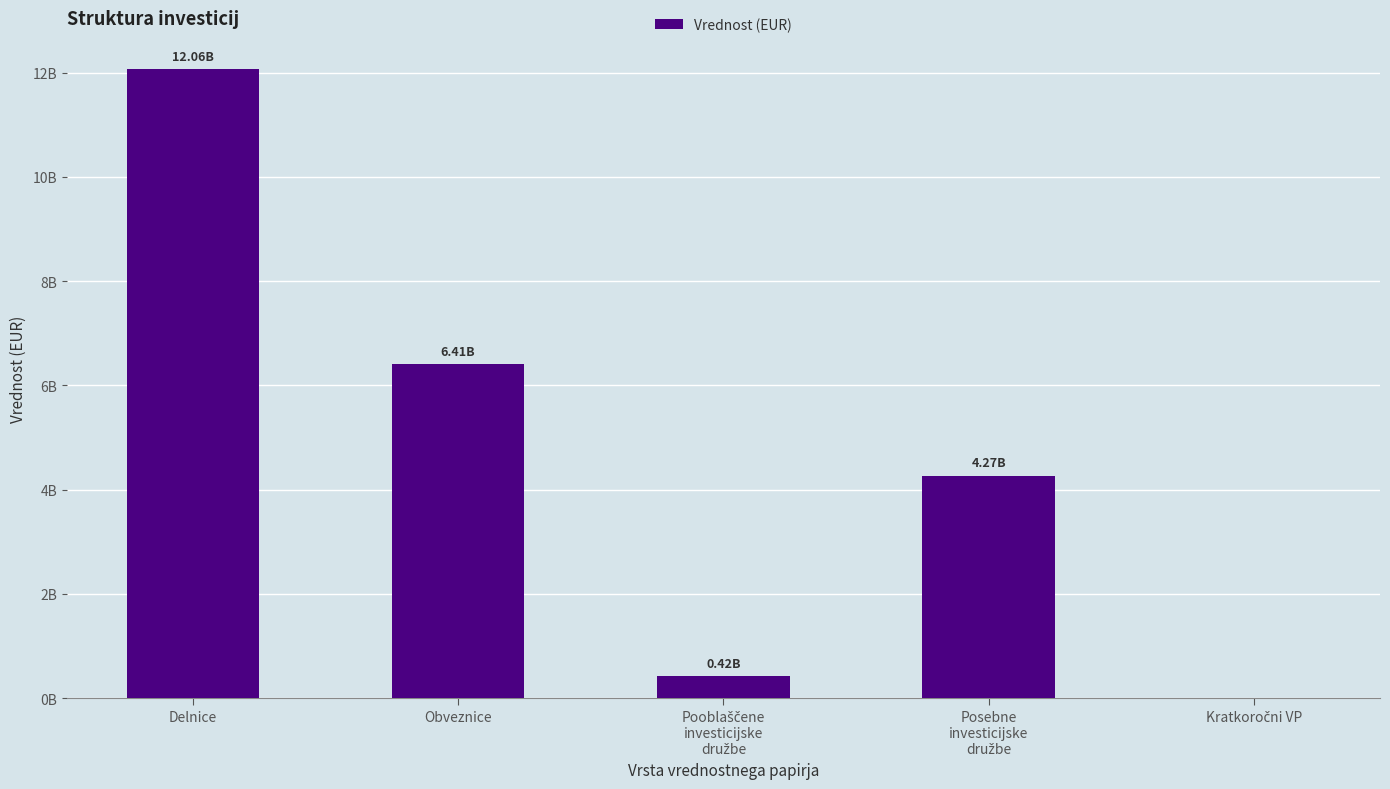

The value at Posebne
investicijske
družbe is 2834985673.0. True or false?

False